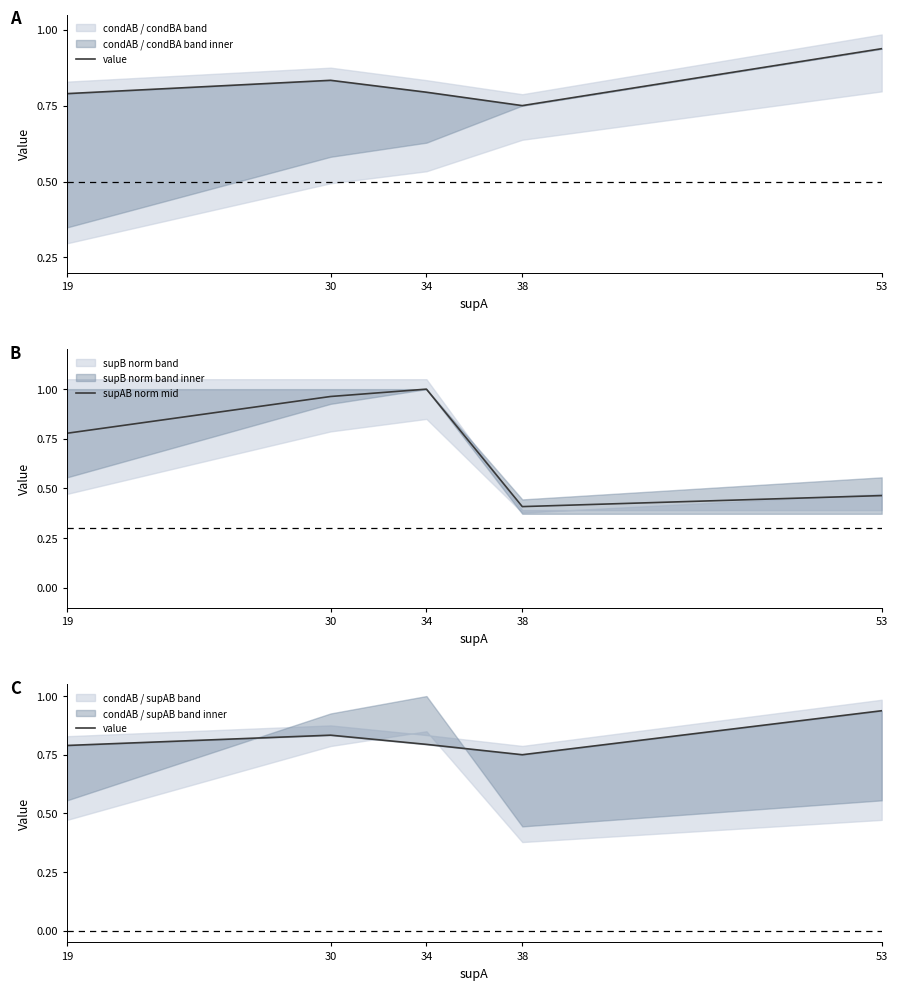

Reading left to right, transcribe all the data shown in this chart.

value: 19=0.8	30=0.8	34=0.8	38=0.8	53=0.9
supAB norm mid: 19=0.8	30=1.0	34=1.0	38=0.4	53=0.5